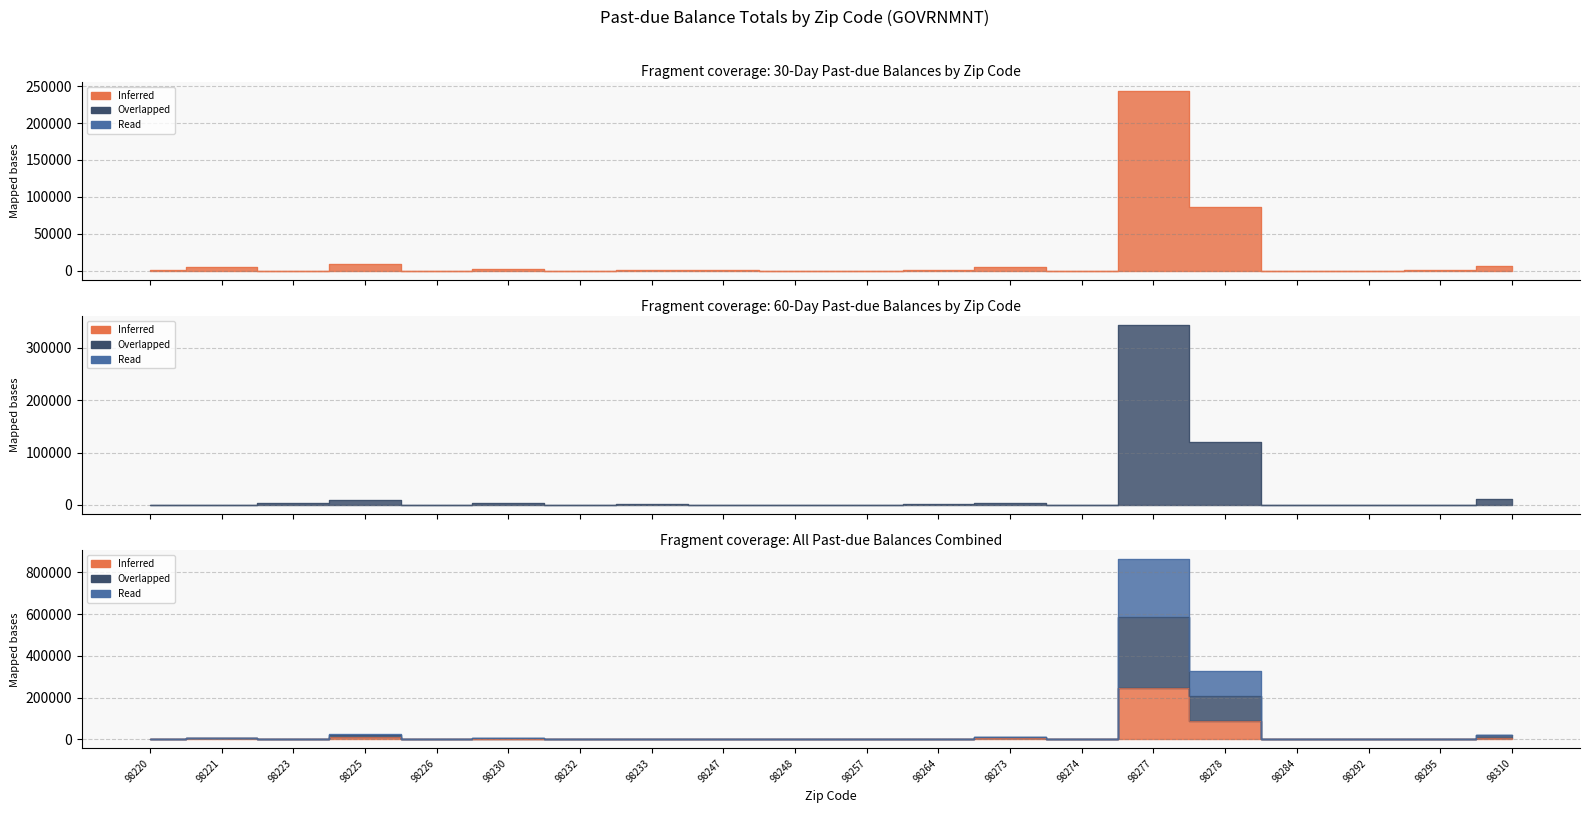

Count the number of data series in this chart.

3